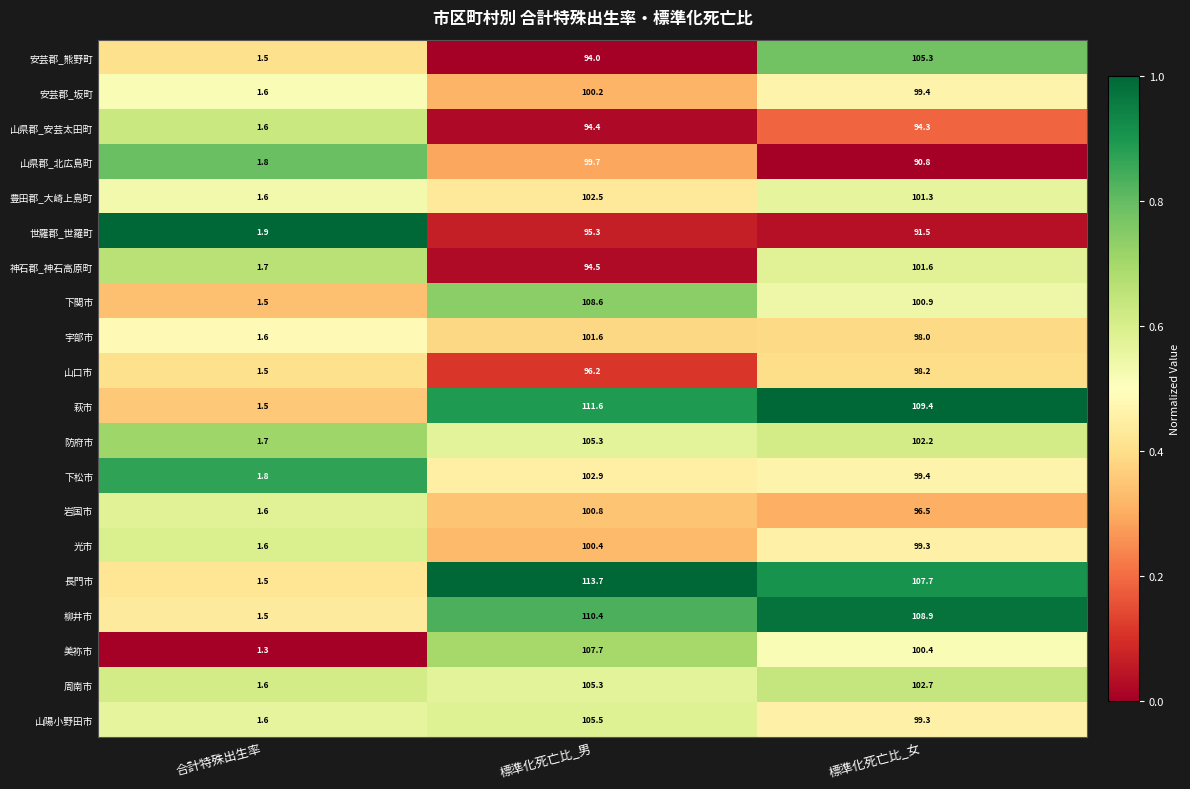

What is the total value across all series at 標準化死亡比_女?

2007.1